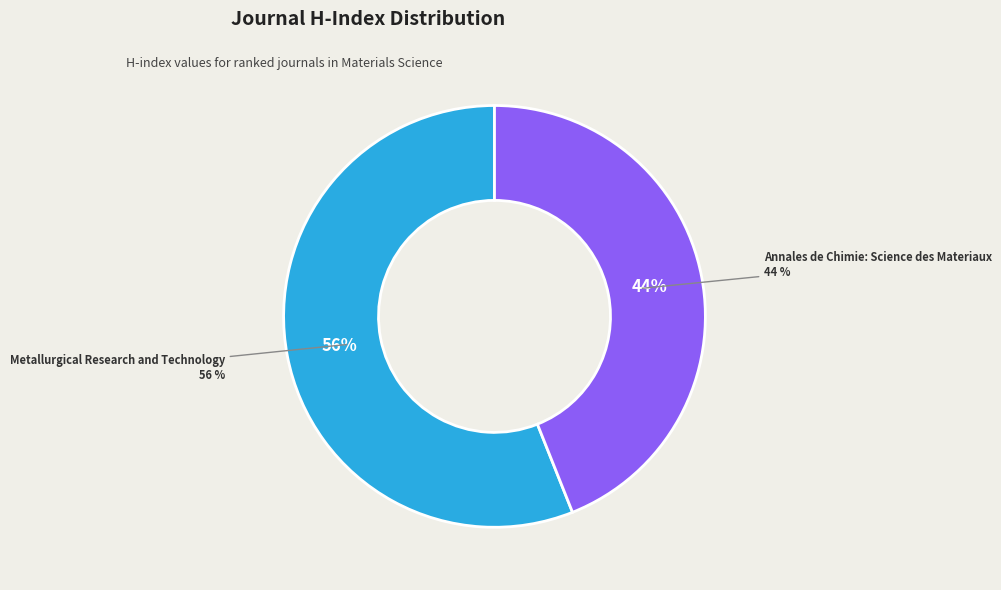

Which category has the smallest portion of the pie?

Annales de Chimie: Science des Materiaux